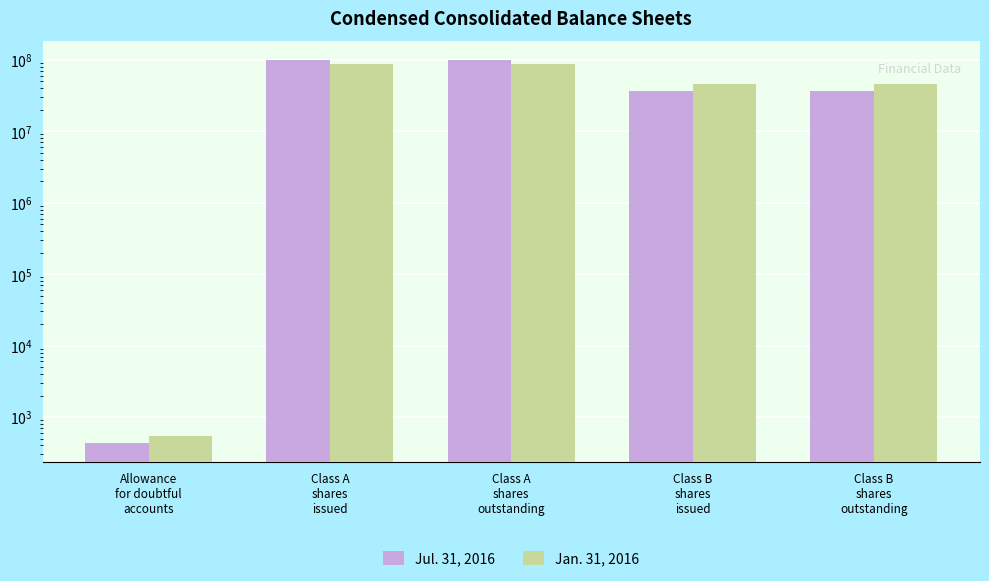

Rank the series by their maximum value, from highest to lowest.

Jul. 31, 2016, Jan. 31, 2016